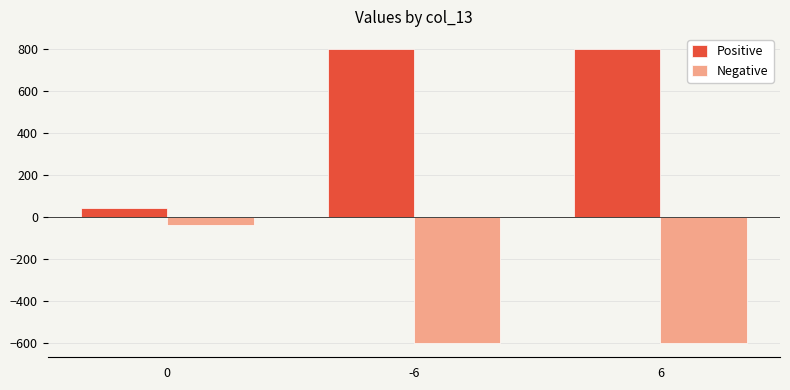

Between 0 and -6, which series saw the biggest shift?

Positive